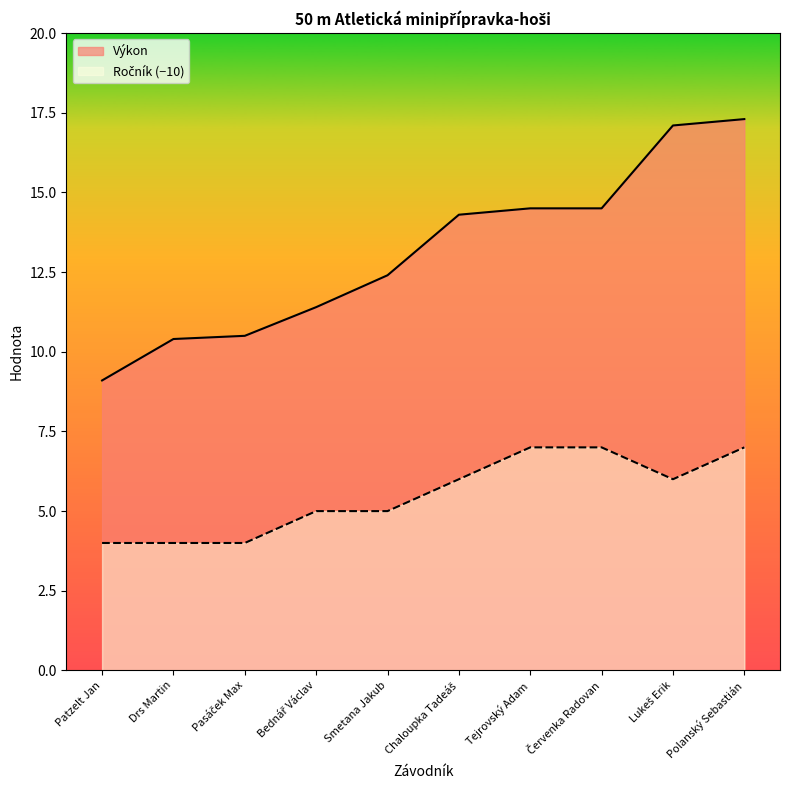

At how many categories does at least one series exceed 9?

10